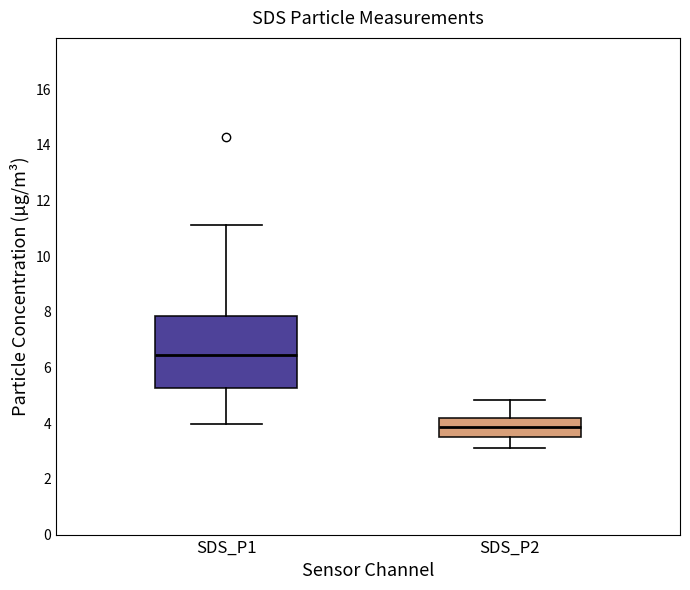

Reading left to right, read every box against the y-axis: the position of its median line, the range the box covers, and the ends of its whiskers. The values are not printed on the chart, so give them approximately, as read against the axis.

SDS_P1: median 6.4, box 5.2 to 7.8, whiskers 4.0 to 11.2
SDS_P2: median 3.8, box 3.6 to 4.2, whiskers 3.2 to 4.8